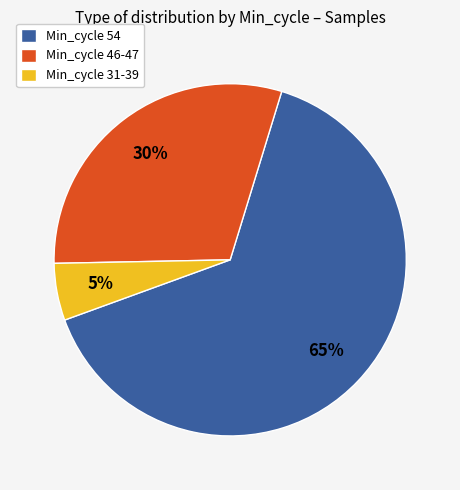

Count the number of slices in the pie.

3